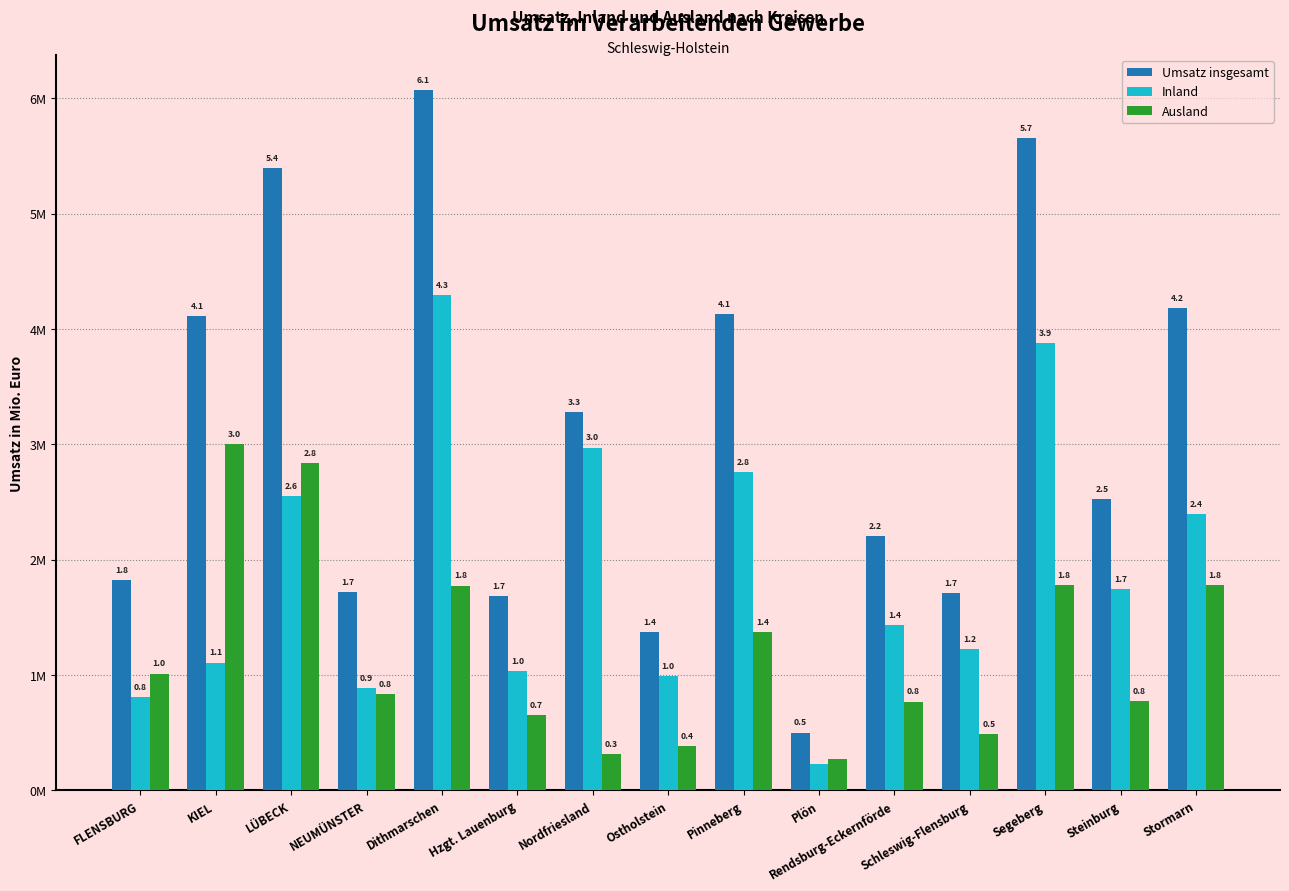

True or false: Inland has a value of 3.0 at Nordfriesland.

True